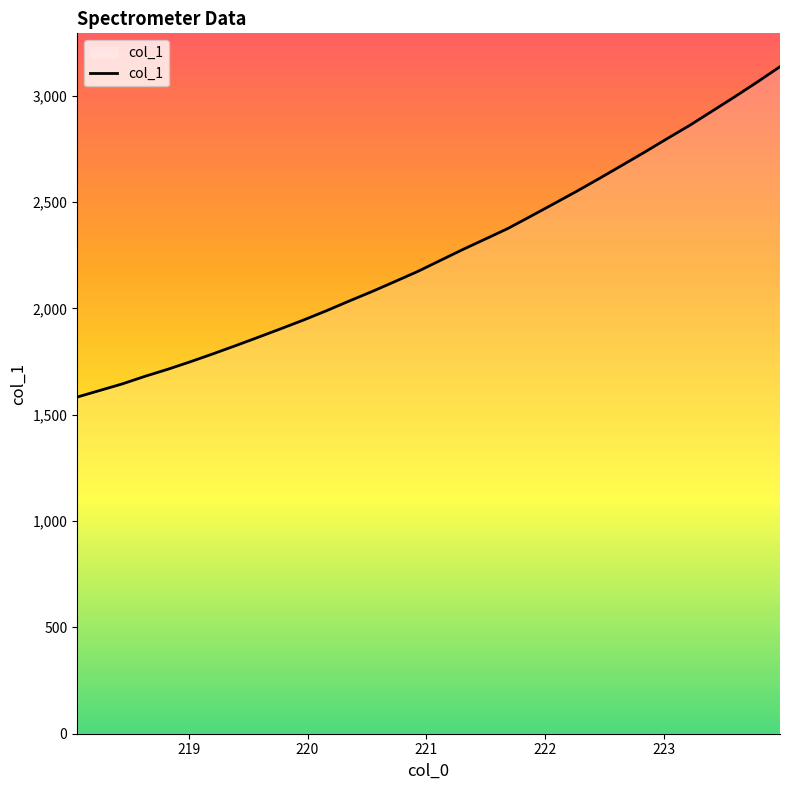

What is the difference between the maximum and second lowest values?

1522.1